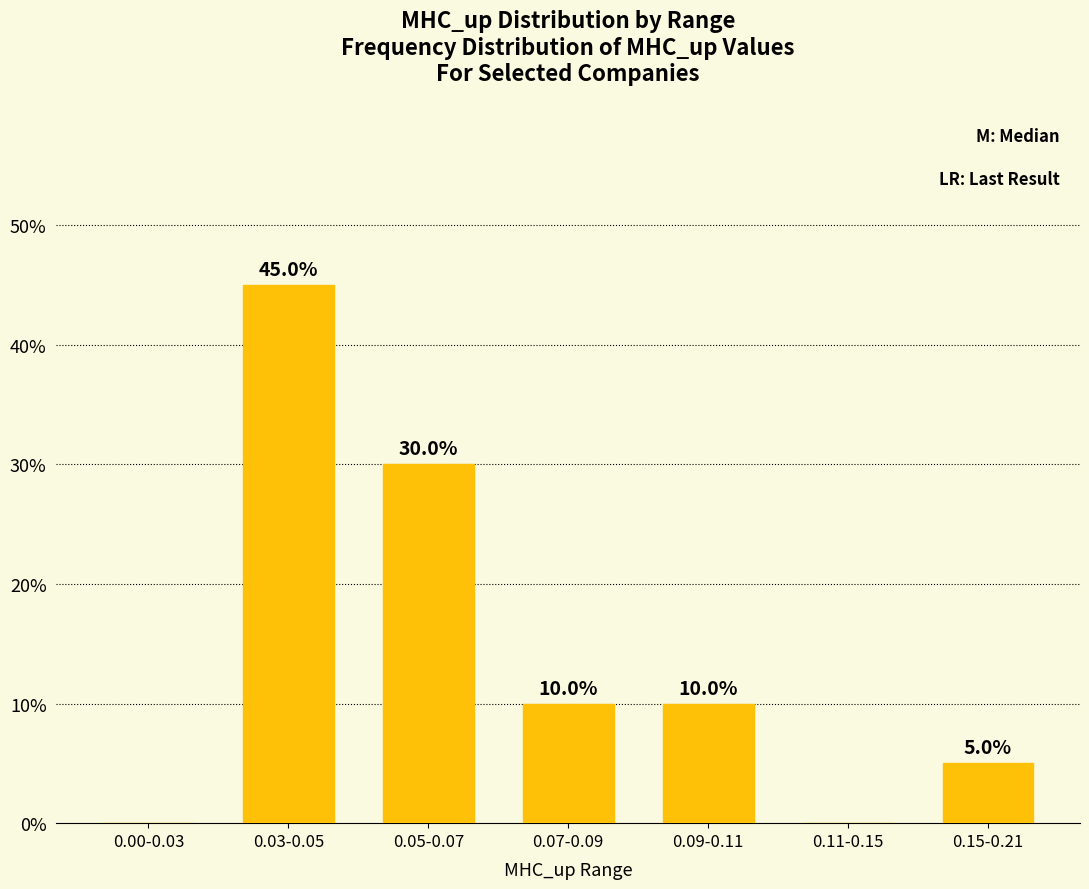

What is the maximum value shown in the chart?

45